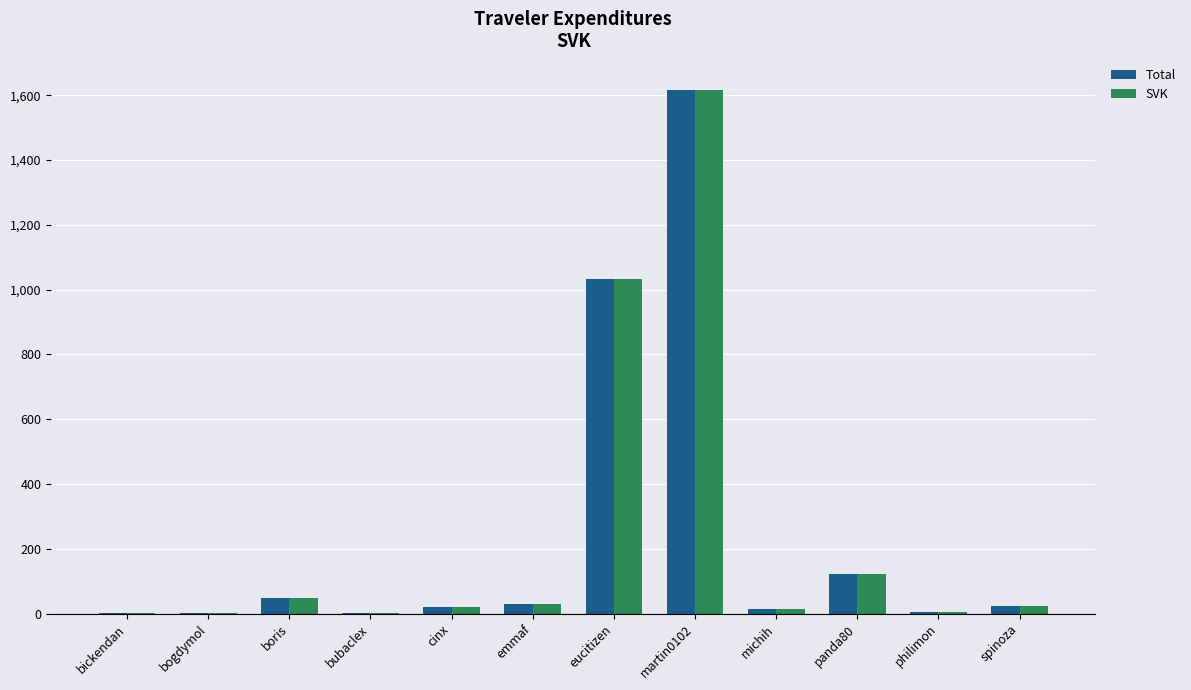

Are the bars grouped side by side (vs. stacked)?

Yes